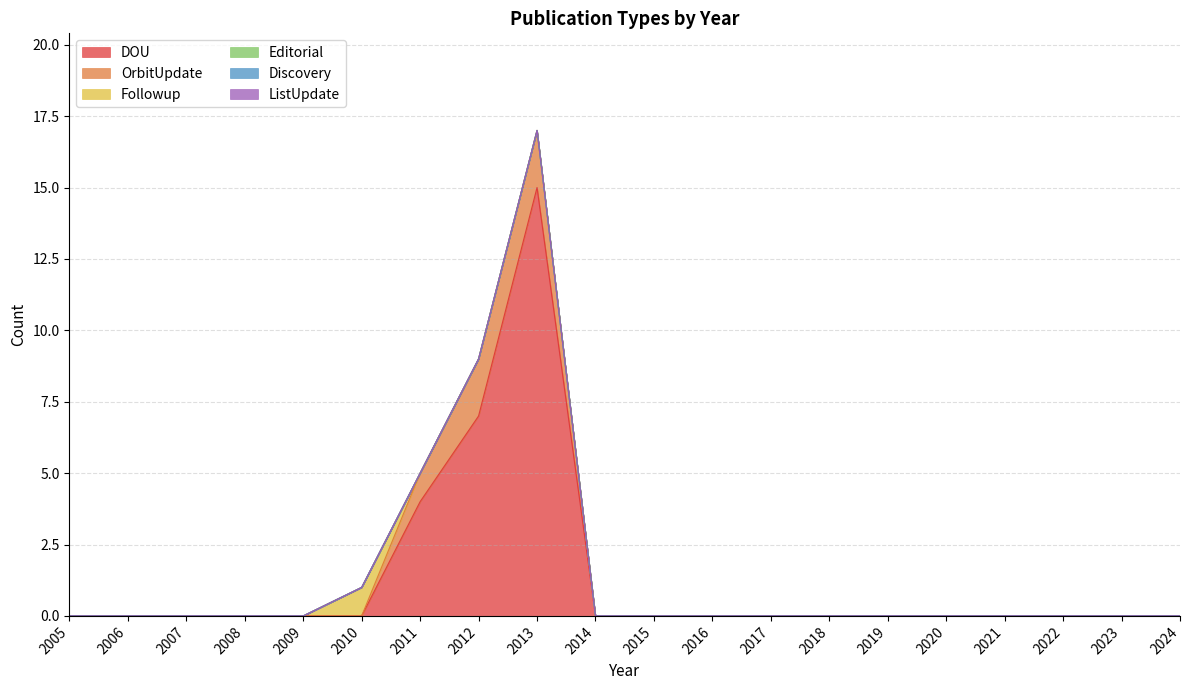

At which label is ListUpdate closest to 0?

2005